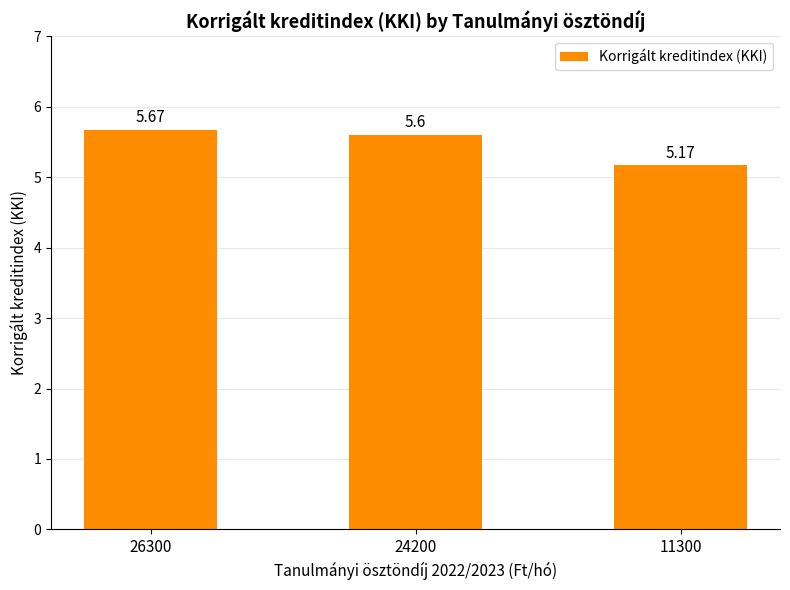

How many bars are there in total?

3